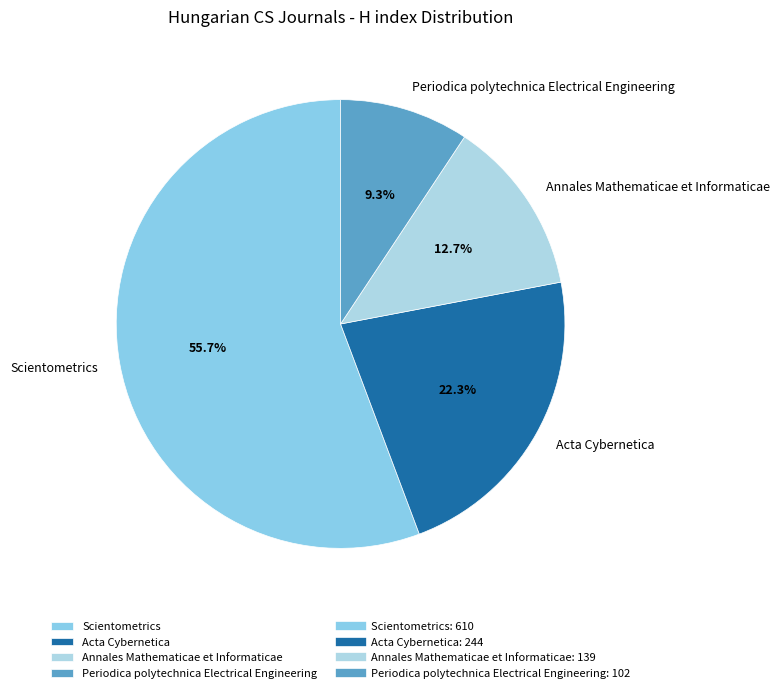

How many segments does this pie chart have?

4